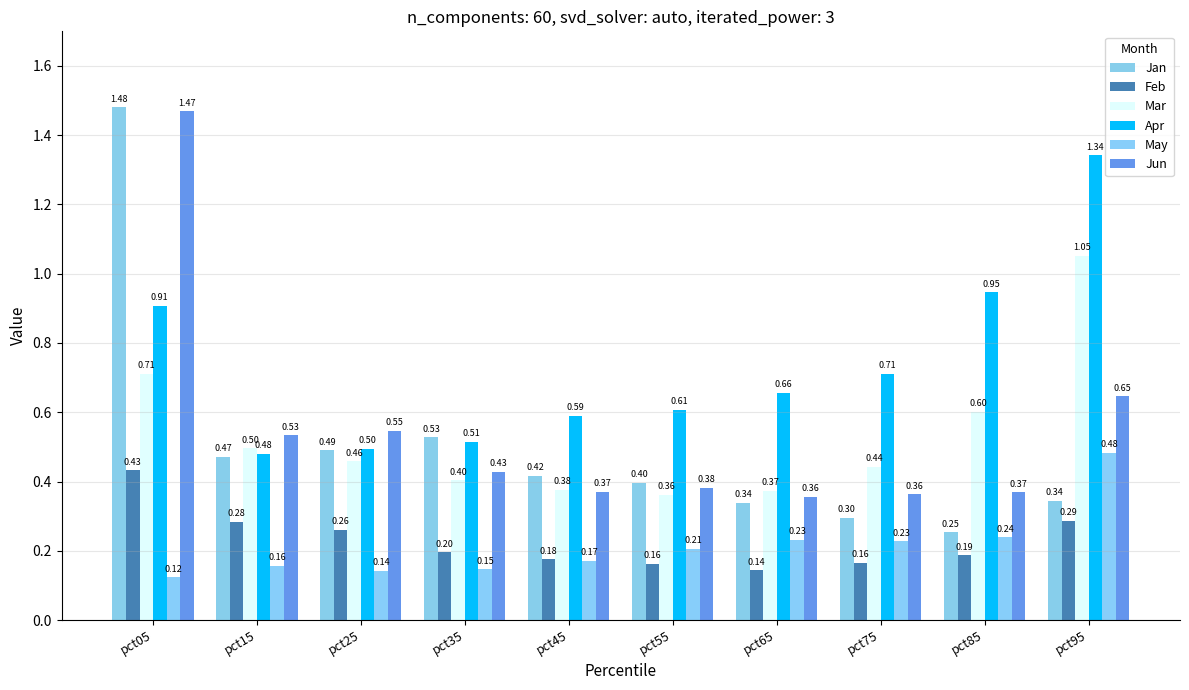

Are the bars grouped side by side (vs. stacked)?

Yes